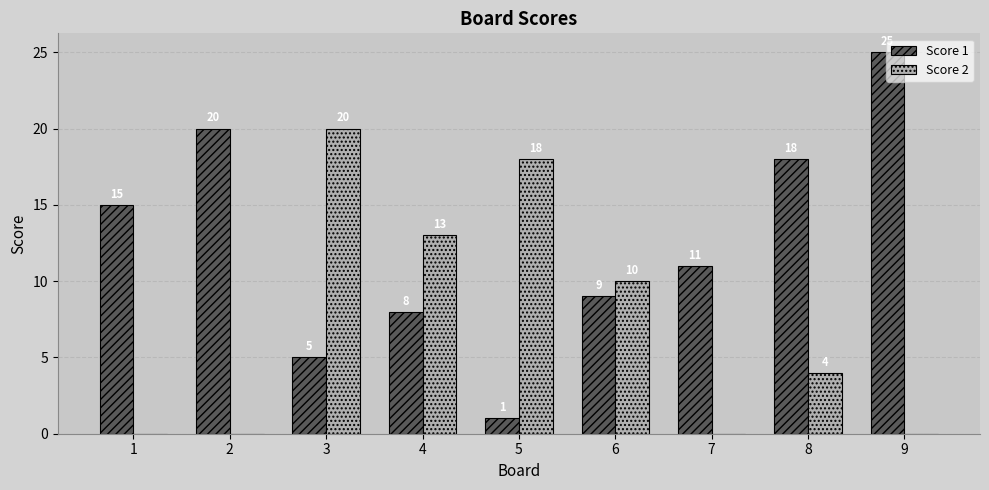

At which category does the chart reach its peak across all series?

9